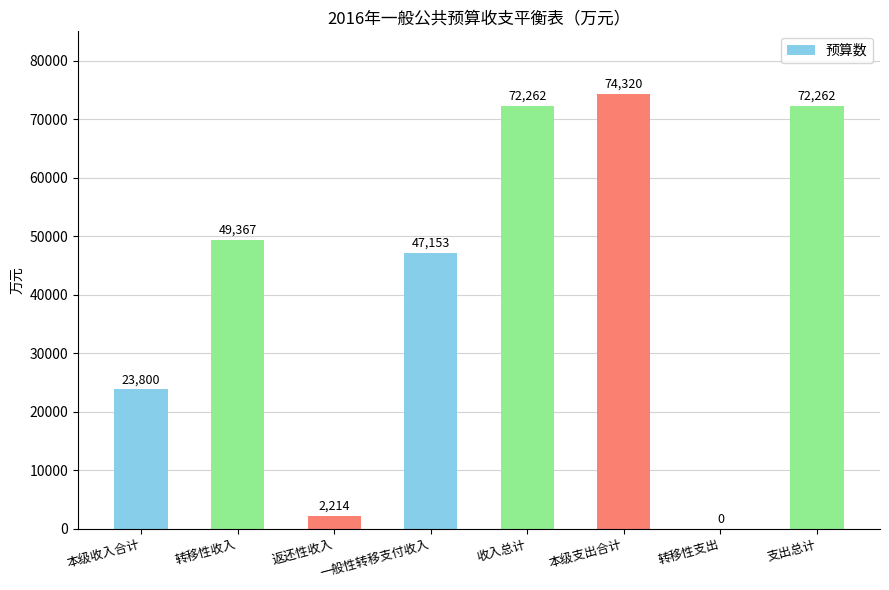

The value at 转移性收入 is 49367. True or false?

True